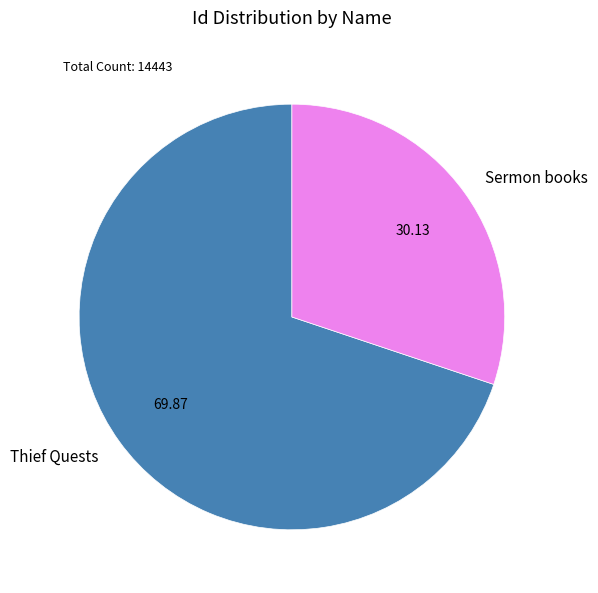

Combined, do Sermon books and Thief Quests account for over 50%?

Yes